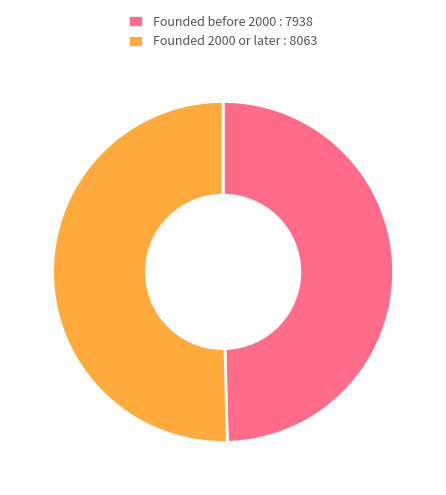

Do Founded 2000 or later : 8063 and Founded before 2000 : 7938 together represent more than half of the pie?

Yes